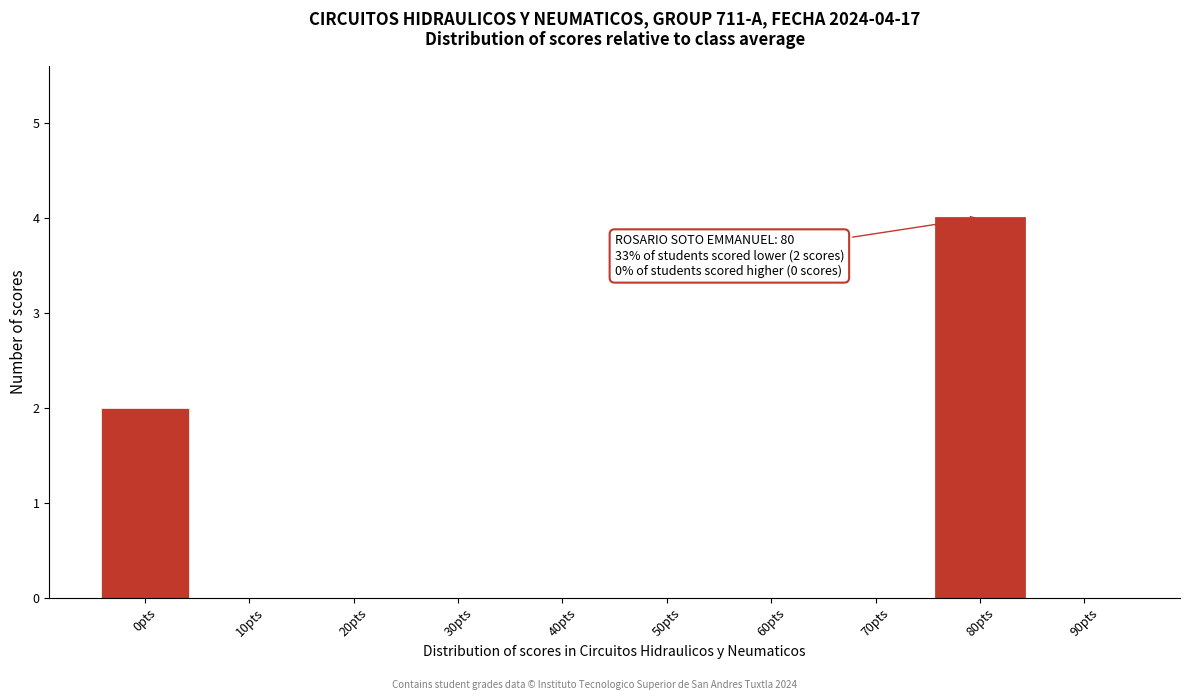

Reading left to right, transcribe all the data shown in this chart.

0pts=2	10pts=0	20pts=0	30pts=0	40pts=0	50pts=0	60pts=0	70pts=0	80pts=4	90pts=0